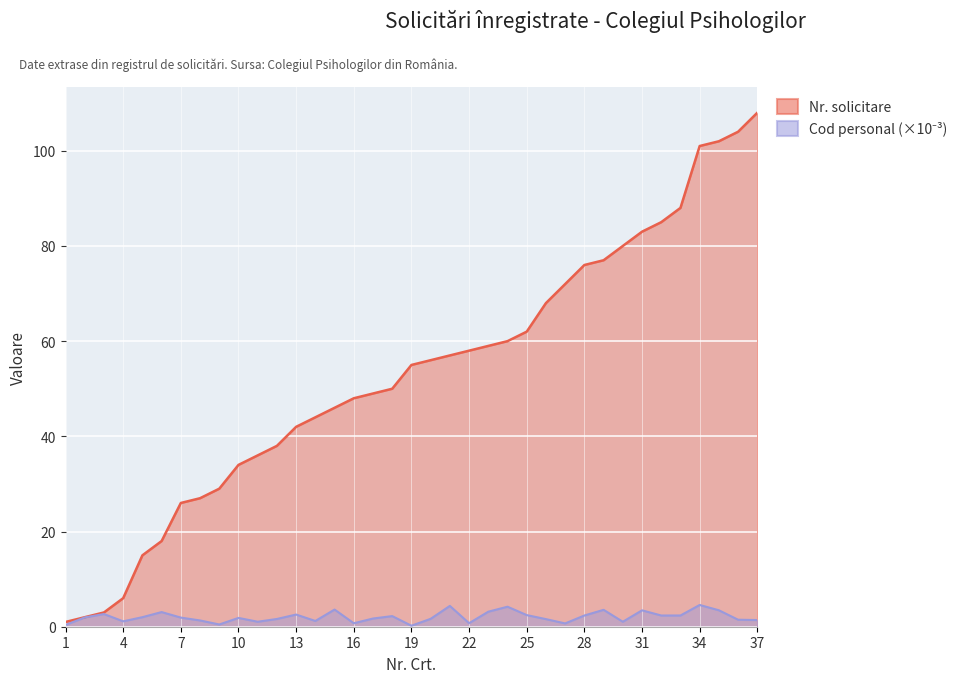

What is the difference between the maximum and second lowest values in the Nr. solicitare series?

106.0